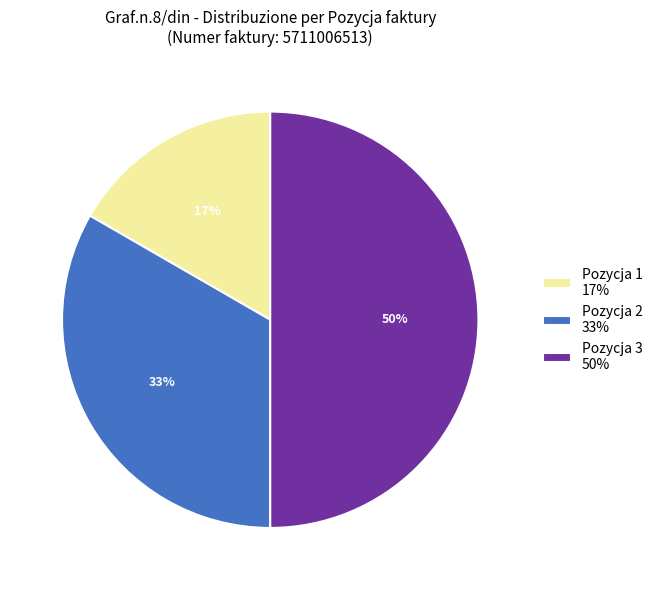

True or false: Pozycja 1 accounts for 17% of the total.

True